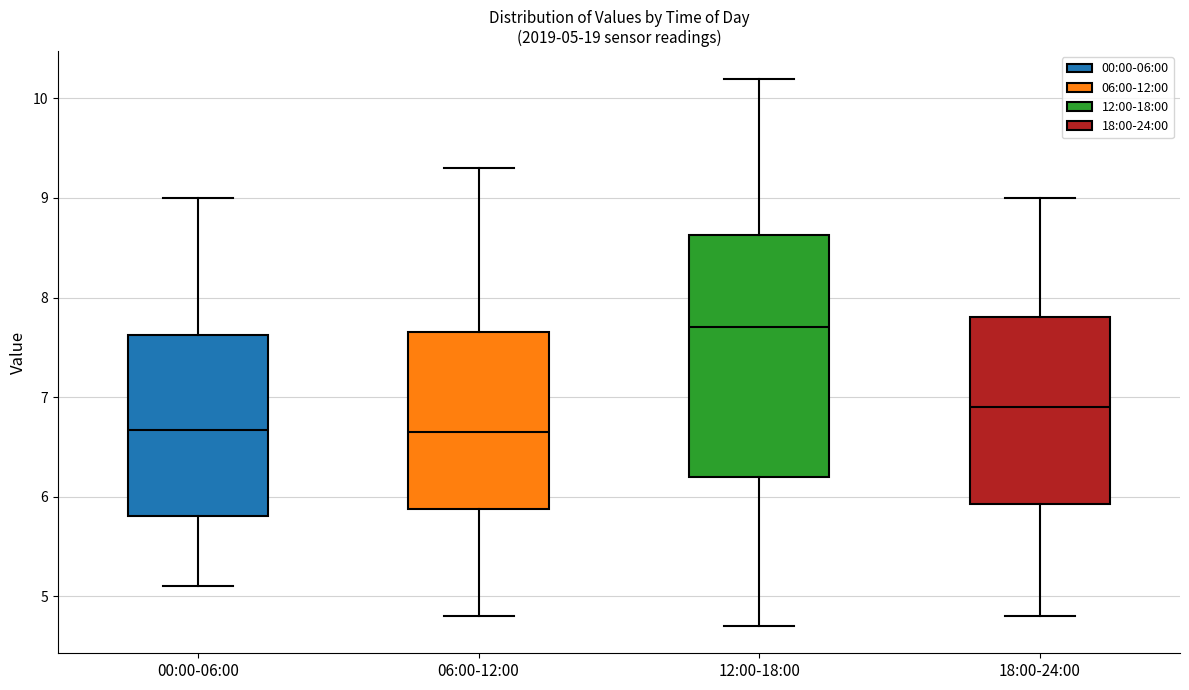

Which box's median line is the highest?

12:00-18:00